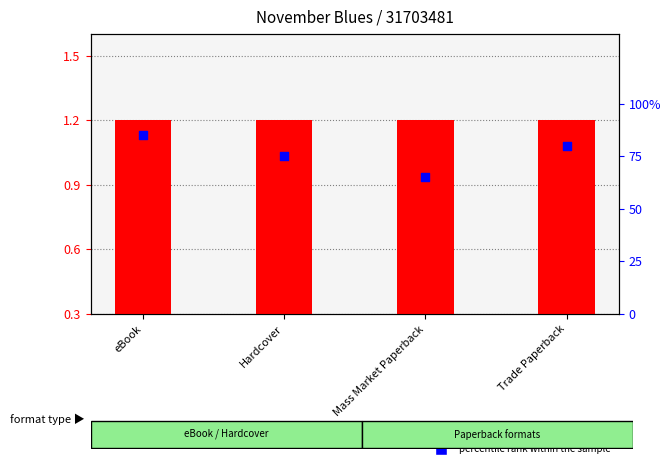

Which series reaches the maximum Y coordinate?

percentile rank within the sample